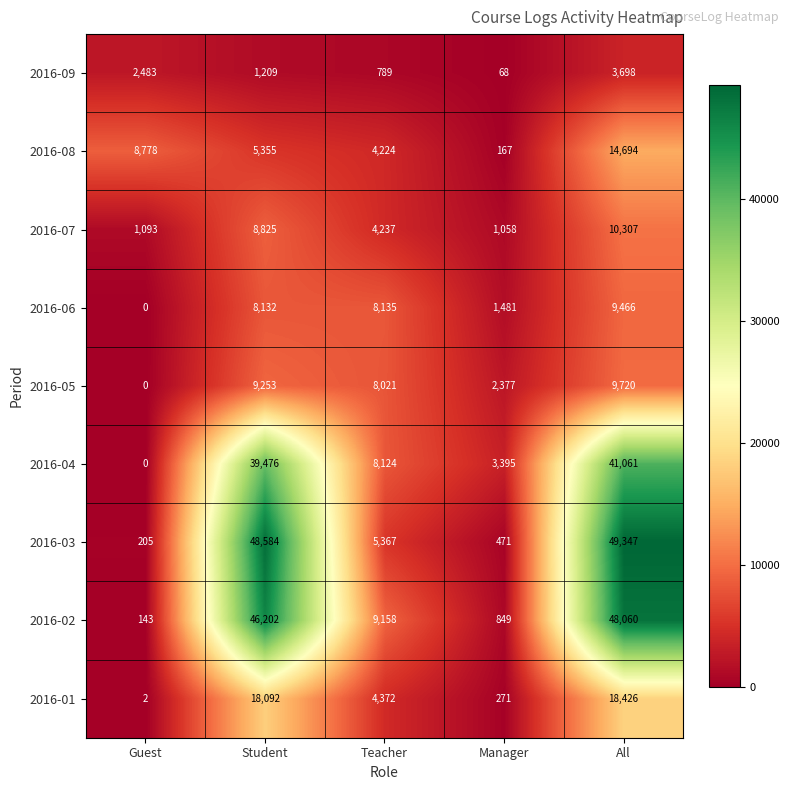

The 2016-09 series shows 2483 at Guest. True or false?

True